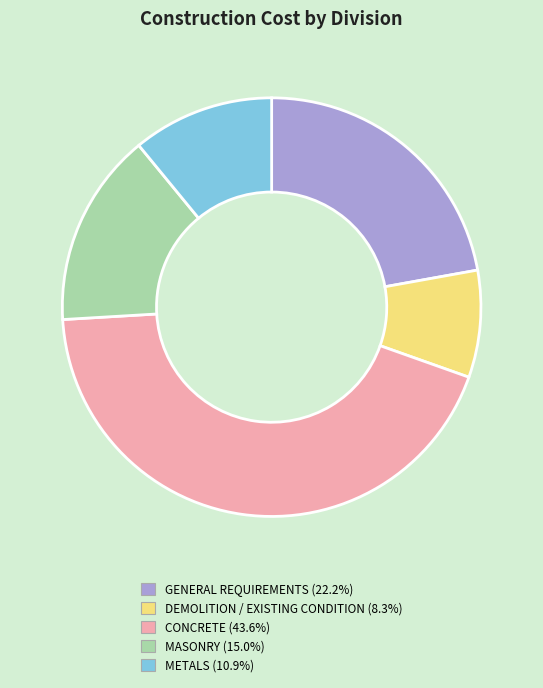

Does any single category account for the majority?

No